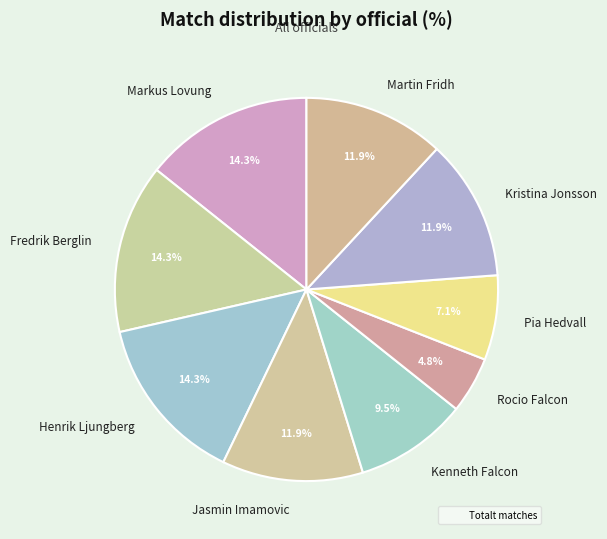

Does Henrik Ljungberg account for over 50% of the chart?

No